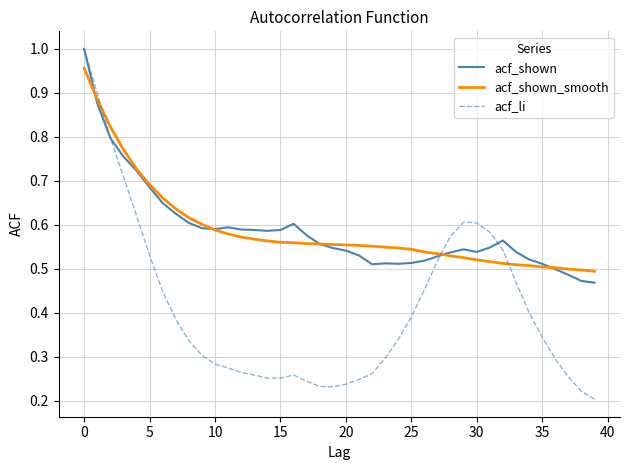

Does the chart have visible grid lines?

Yes